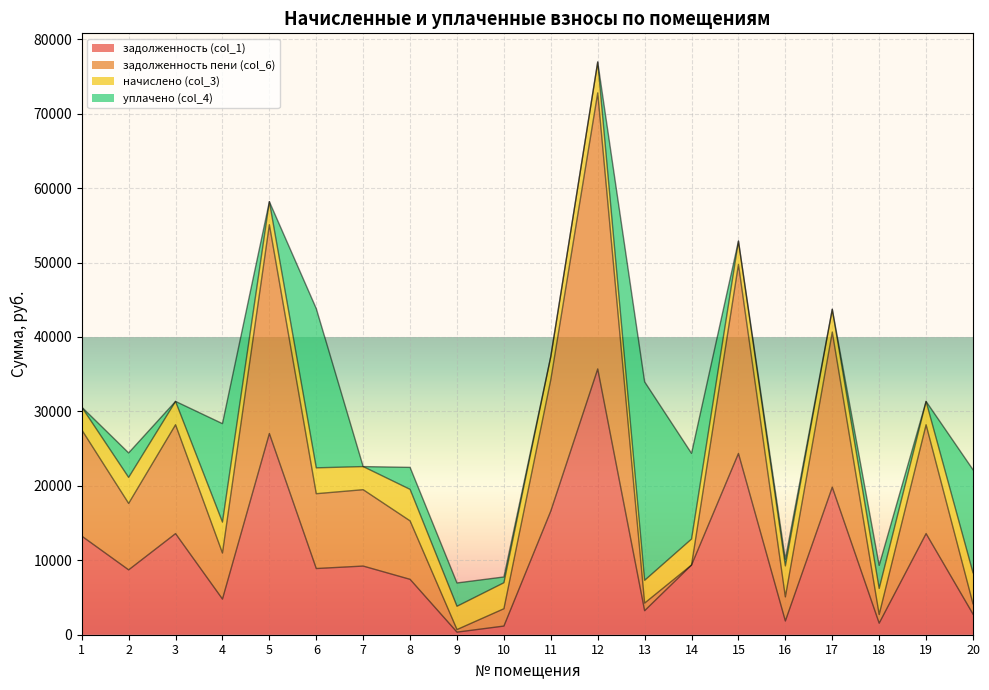

What is the difference between the highest and lowest values at 11?

17661.2